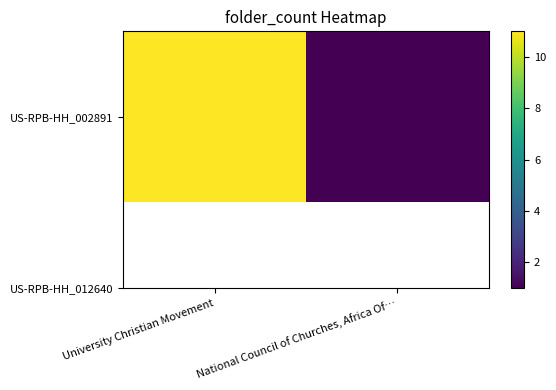

Reading left to right, extract all data points from this chart.

11	1